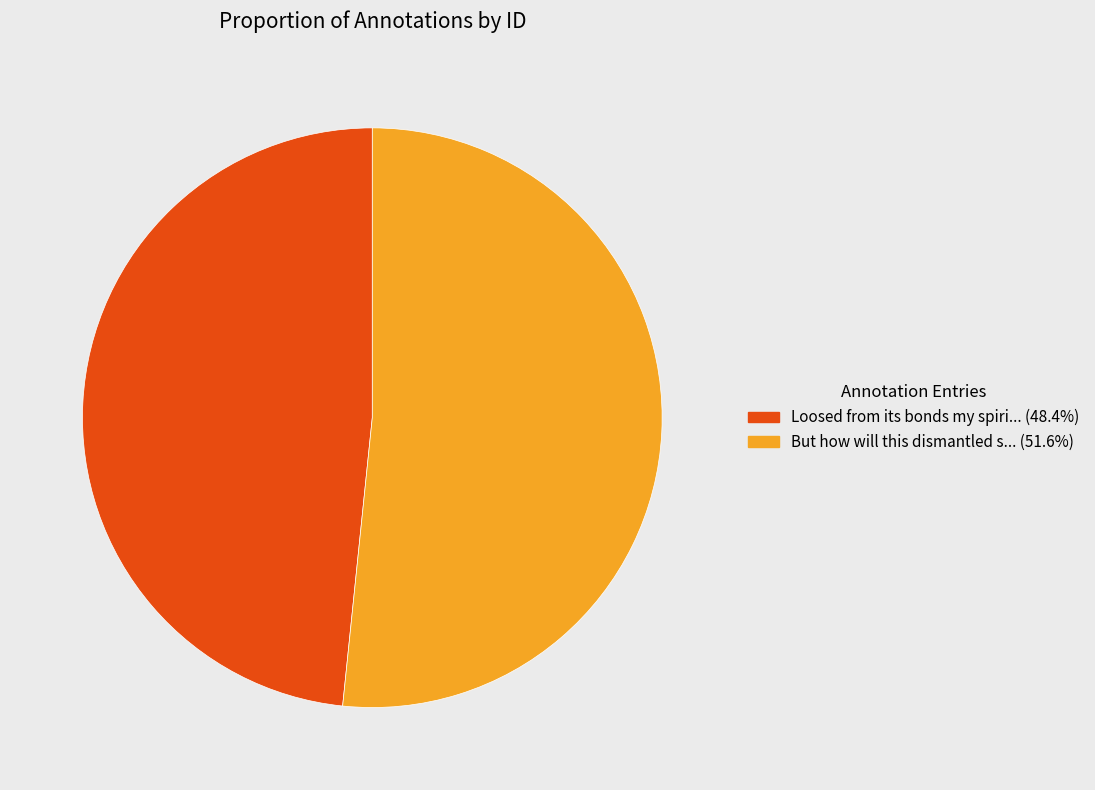

Combined, do But how will this dismantled s... (51.6%) and Loosed from its bonds my spiri... (48.4%) account for over 50%?

Yes